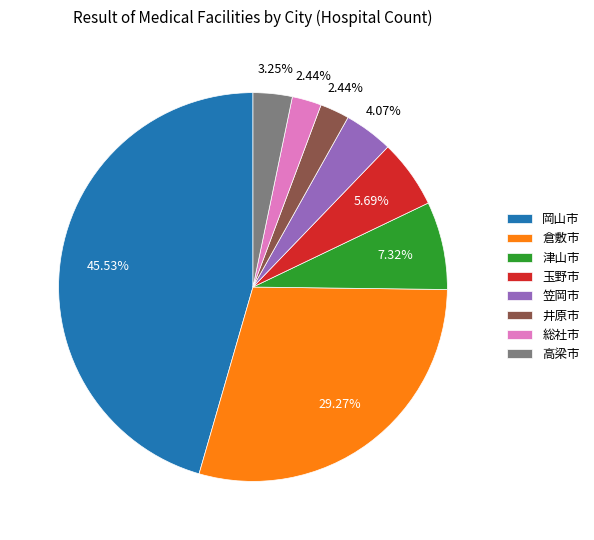

To the nearest percent, what portion does 総社市 represent?

2%